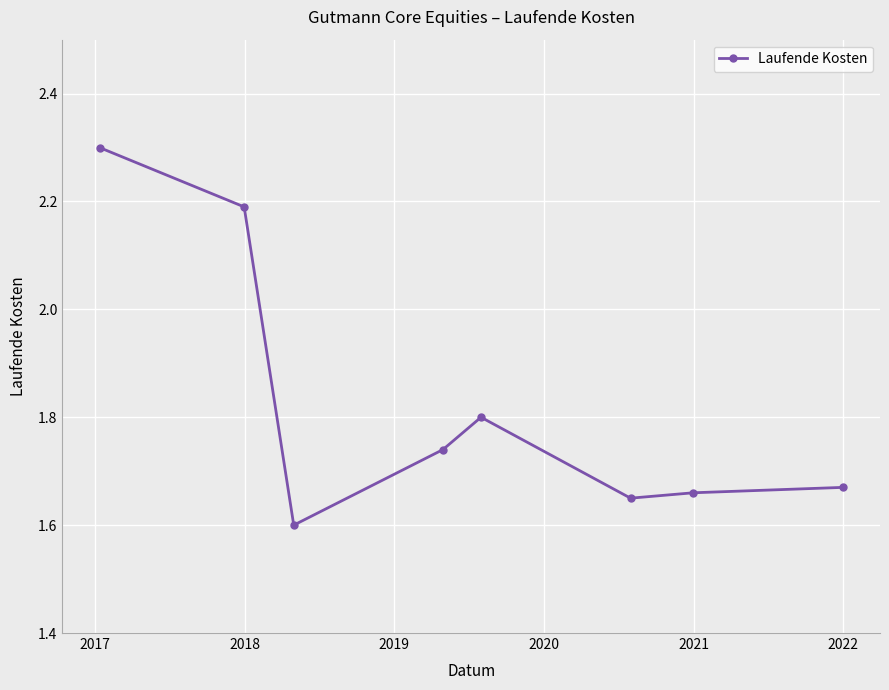

Count the number of categories in the chart.

8